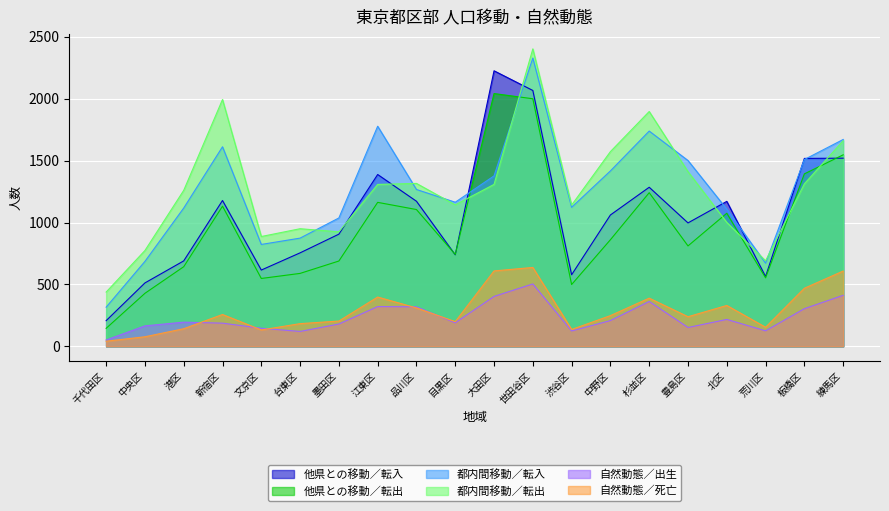

Where is 都内間移動／転出 nearest to the value 1420?

豊島区